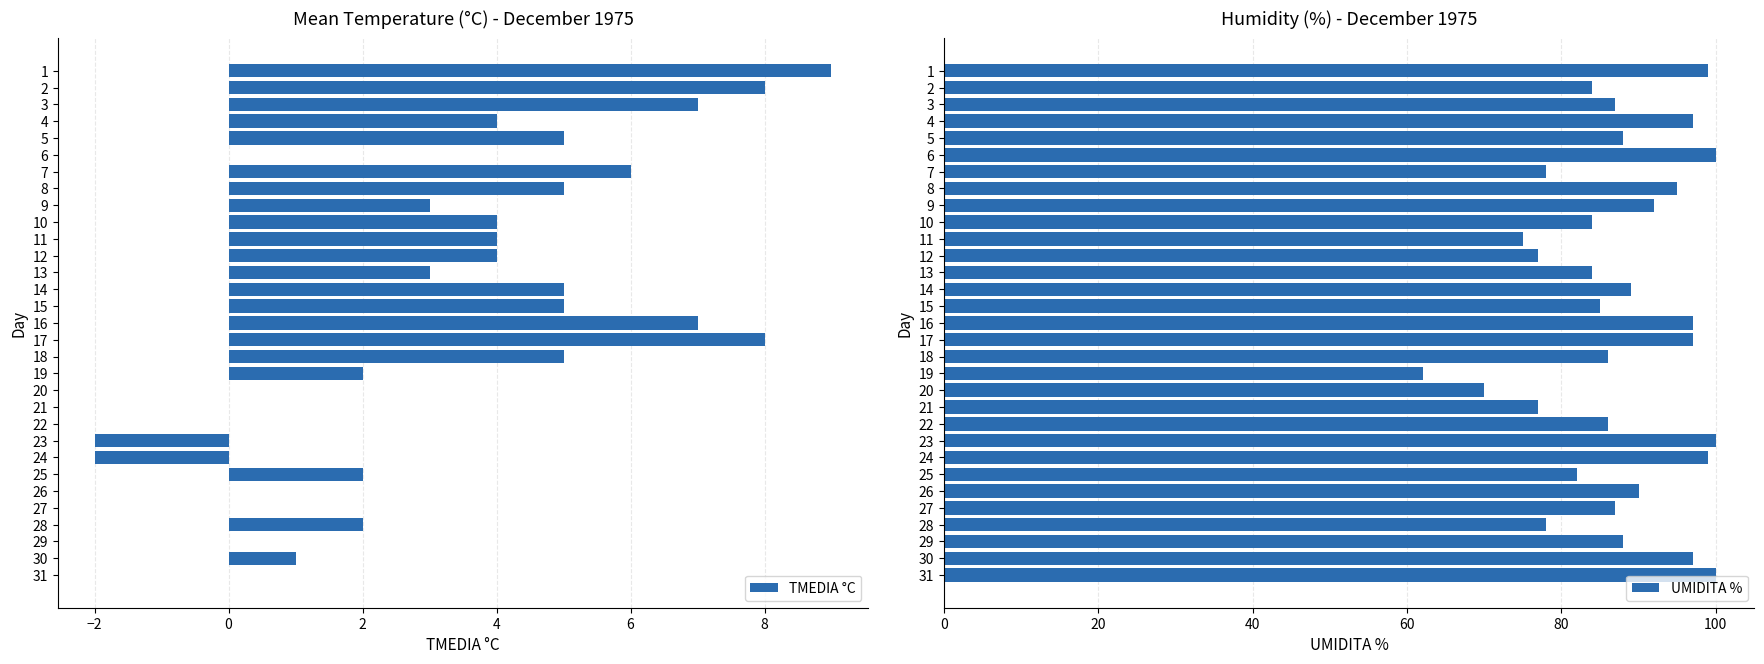

True or false: UMIDITA % has a value of 58 at 23.

False